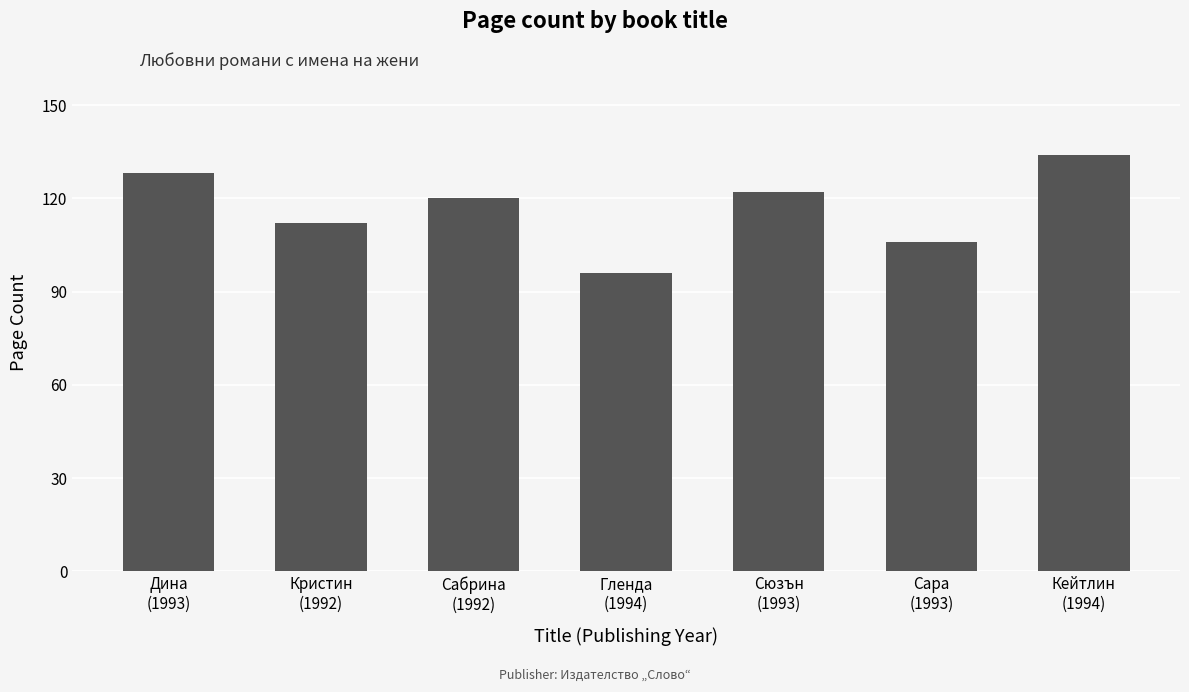

At which label is the value closest to 115?

Кристин
(1992)